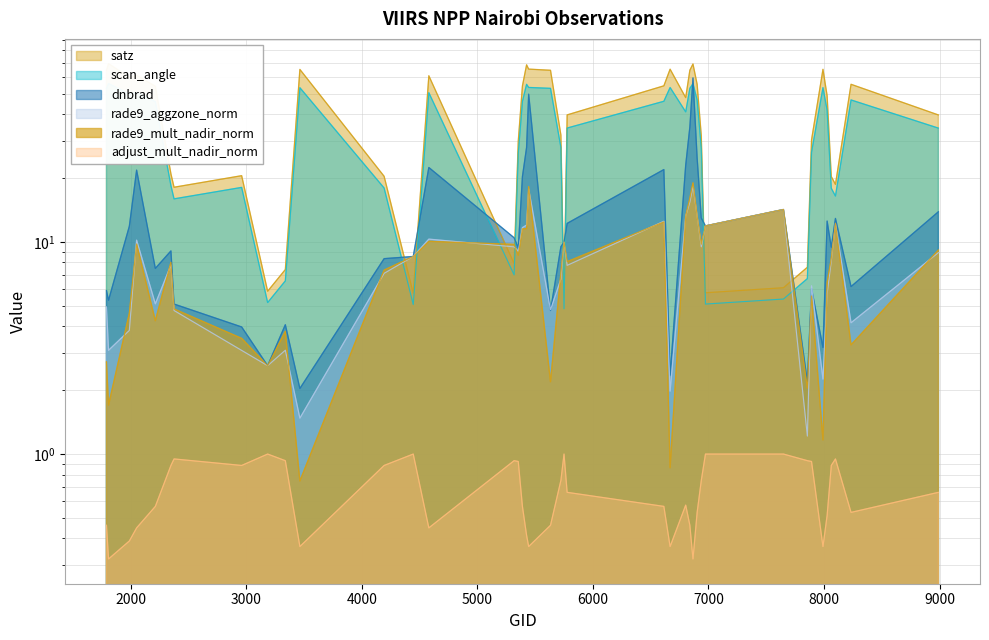

What is the value of the satz point at the 3rd from the left?

59.6